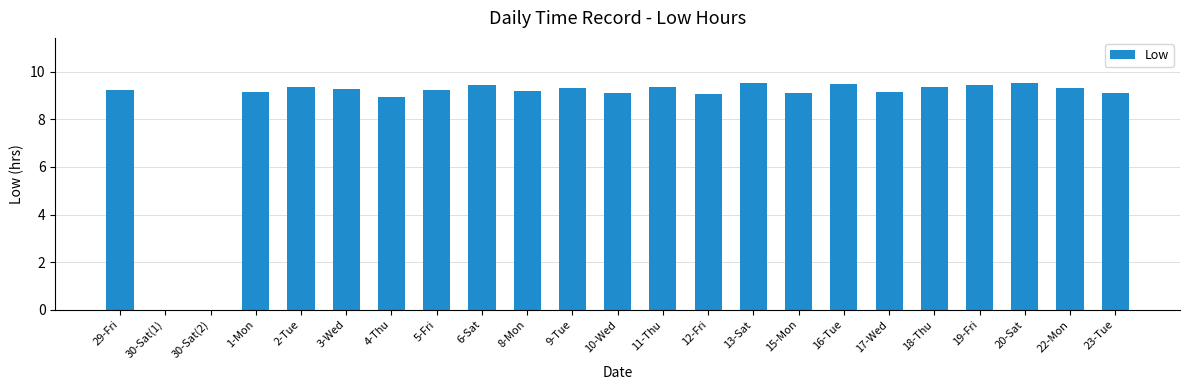

Are the bars horizontal?

No